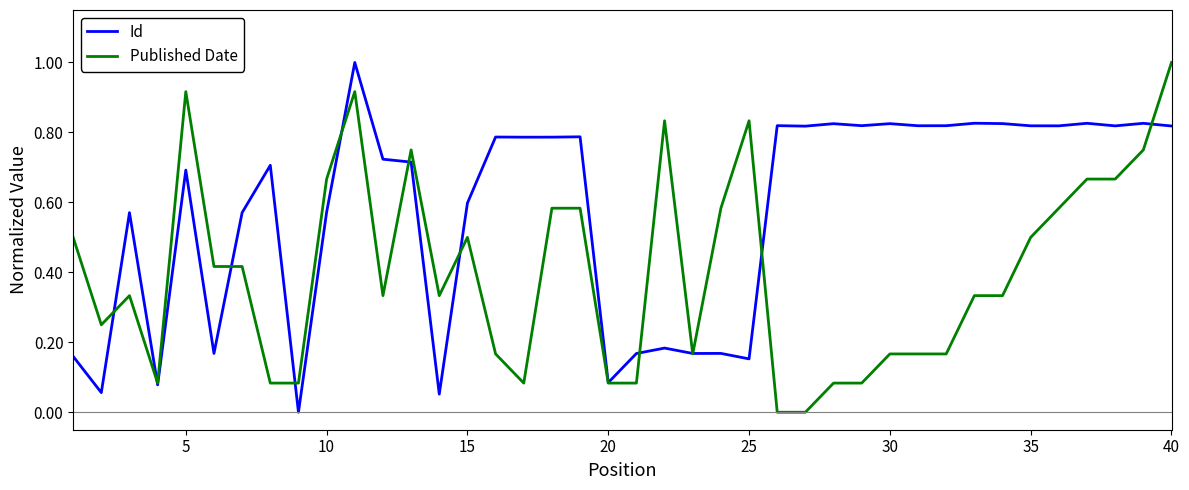

How many categories are shown in the chart?

40